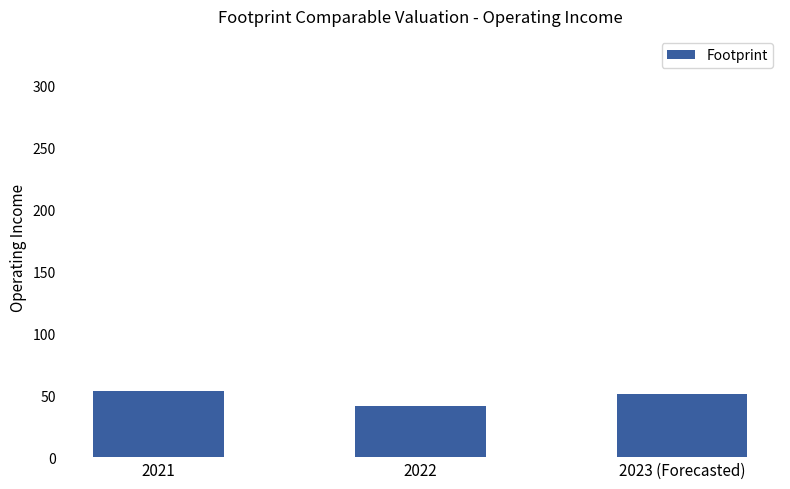

What is the sum of all values?

145.6